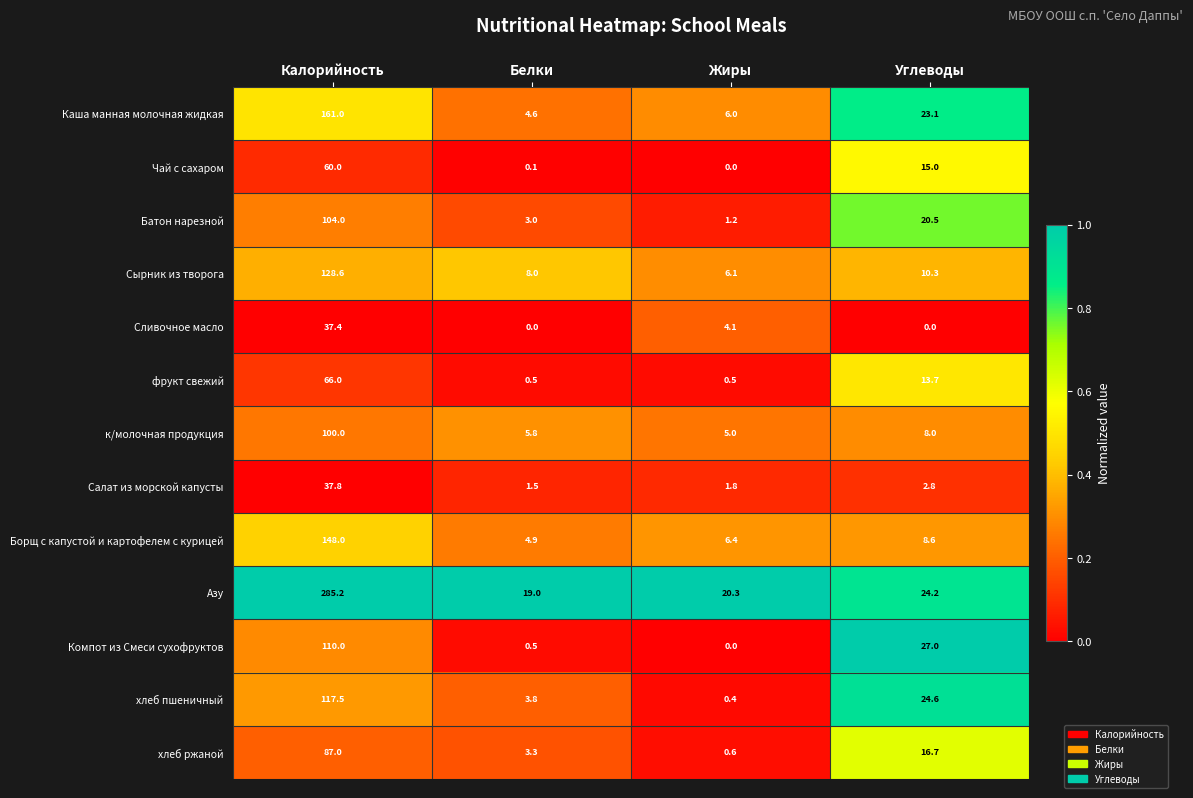

How many data points does each series have?

4